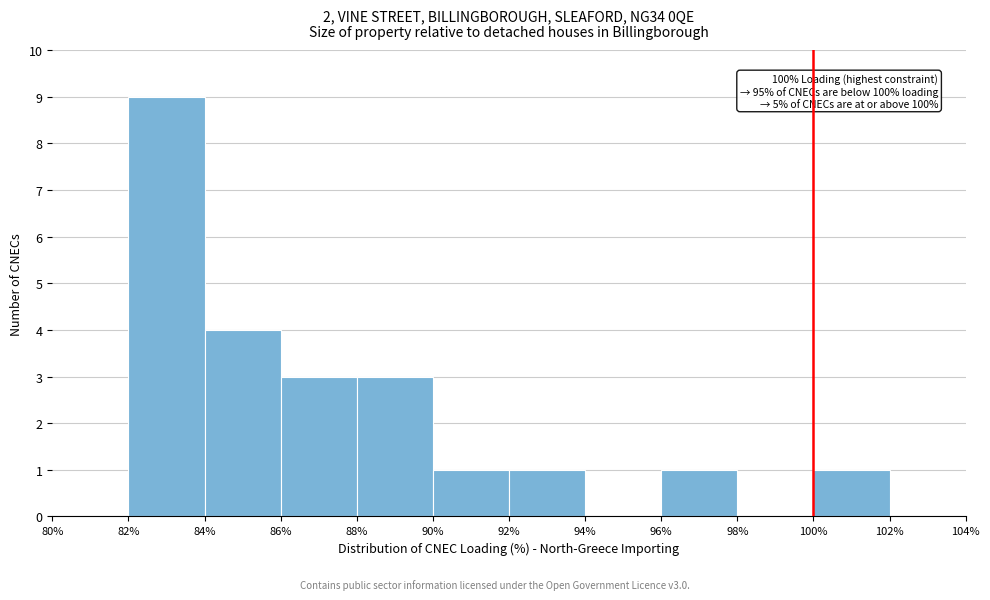

Over which range of the x-axis is the bar tallest?

82% to 84%